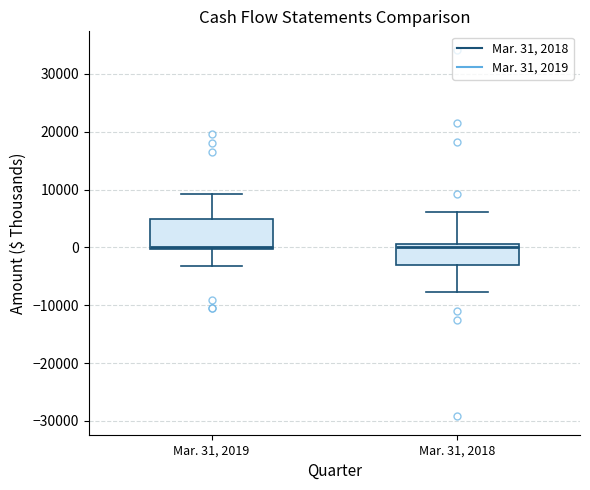

Comparing the boxes themselves (not the whiskers), which one is the tallest?

Mar. 31, 2019